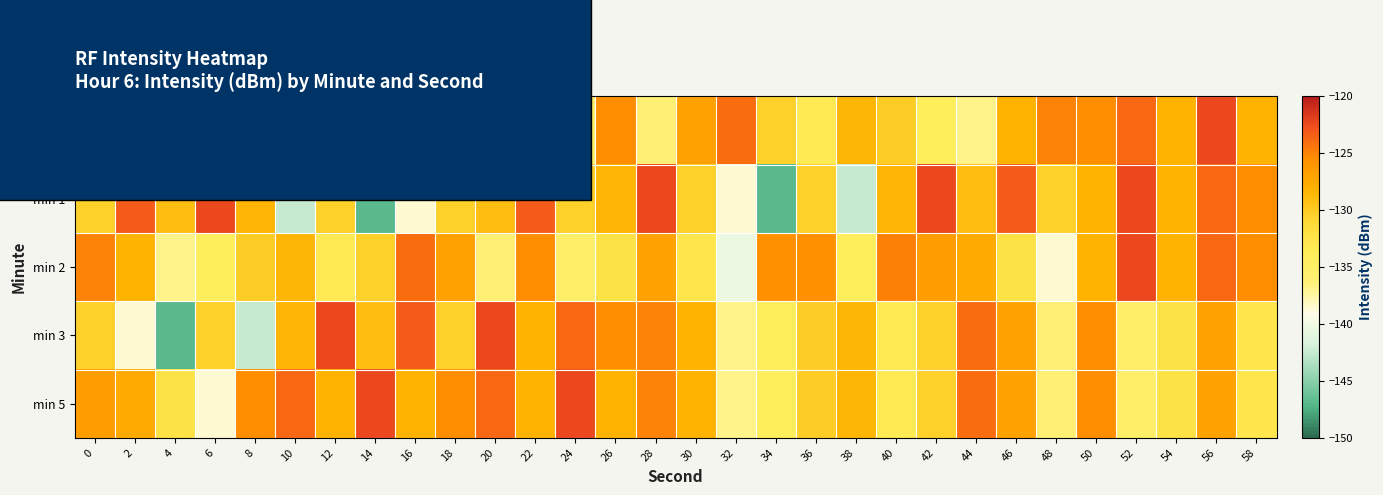

Reading left to right, what are all the values shown in this chart?

min 0: 0=-138.6	2=-132.3	4=-127.5	6=-126.5	8=-124.8	10=-134.0	12=-125.6	14=-125.7	16=-140.4	18=-132.7	20=-126.9	22=-132.2	24=-135.1	26=-125.4	28=-136.2	30=-126.9	32=-124.1	34=-130.3	36=-133.2	38=-128.5	40=-130.1	42=-134.0	44=-136.8	46=-128.3	48=-125.0	50=-125.4	52=-123.8	54=-128.2	56=-122.4	58=-128.2
min 1: 0=-130.4	2=-123.2	4=-129.1	6=-122.4	8=-128.4	10=-142.6	12=-130.4	14=-146.9	16=-138.5	18=-130.3	20=-129.1	22=-123.2	24=-130.4	26=-128.4	28=-122.4	30=-130.3	32=-138.5	34=-146.9	36=-130.4	38=-142.6	40=-128.4	42=-122.4	44=-129.1	46=-123.2	48=-130.4	50=-128.2	52=-122.4	54=-128.2	56=-123.8	58=-125.4
min 2: 0=-125.0	2=-128.3	4=-136.8	6=-134.0	8=-130.1	10=-128.5	12=-133.2	14=-130.3	16=-124.1	18=-126.9	20=-136.2	22=-125.4	24=-135.1	26=-132.2	28=-126.9	30=-132.7	32=-140.4	34=-125.7	36=-125.6	38=-134.0	40=-124.8	42=-126.5	44=-127.5	46=-132.3	48=-138.6	50=-128.2	52=-122.4	54=-128.2	56=-123.8	58=-125.4
min 3: 0=-130.3	2=-138.5	4=-146.9	6=-130.4	8=-142.6	10=-128.4	12=-122.4	14=-129.1	16=-123.2	18=-130.4	20=-122.4	22=-128.2	24=-123.8	26=-125.4	28=-125.0	30=-128.3	32=-136.8	34=-134.0	36=-130.1	38=-128.5	40=-133.2	42=-130.3	44=-124.1	46=-126.9	48=-136.2	50=-125.4	52=-135.1	54=-132.2	56=-126.9	58=-132.7
min 5: 0=-126.5	2=-127.5	4=-132.3	6=-138.6	8=-125.4	10=-123.8	12=-128.2	14=-122.4	16=-128.2	18=-125.4	20=-123.8	22=-128.2	24=-122.4	26=-128.2	28=-125.0	30=-128.3	32=-136.8	34=-134.0	36=-130.1	38=-128.5	40=-133.2	42=-130.3	44=-124.1	46=-126.9	48=-136.2	50=-125.4	52=-135.1	54=-132.2	56=-126.9	58=-132.7